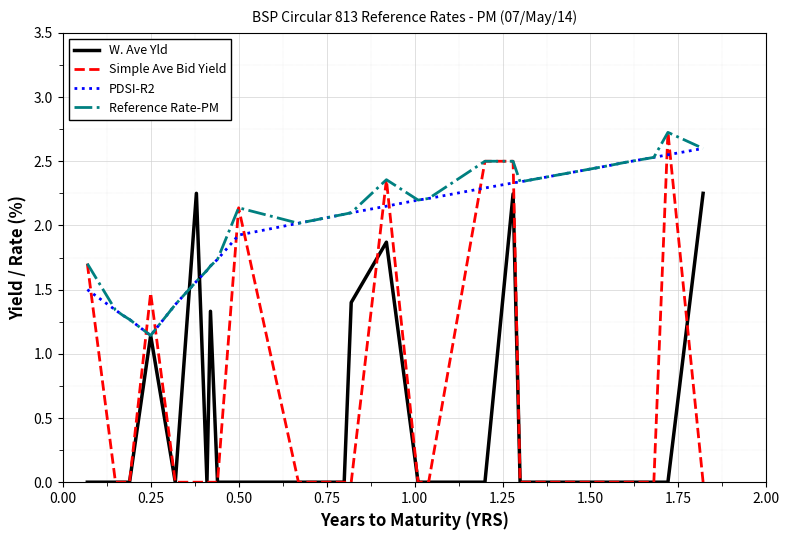

Which series has the widest spread of values?

Simple Ave Bid Yield